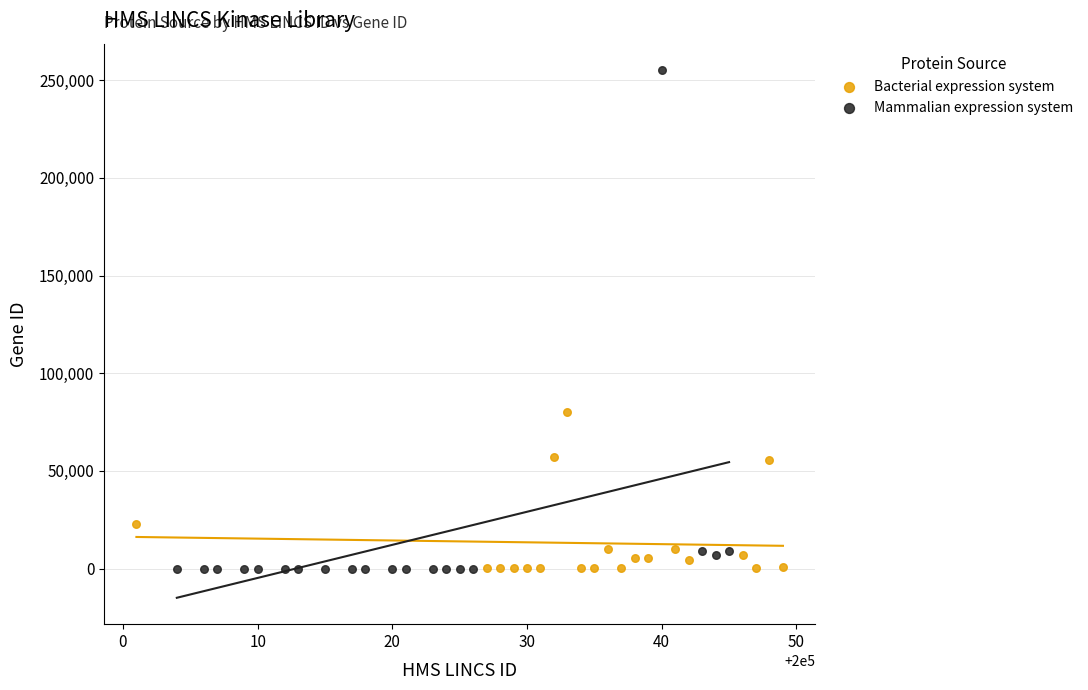

What are all the series names shown in the legend?

Bacterial expression system, Mammalian expression system